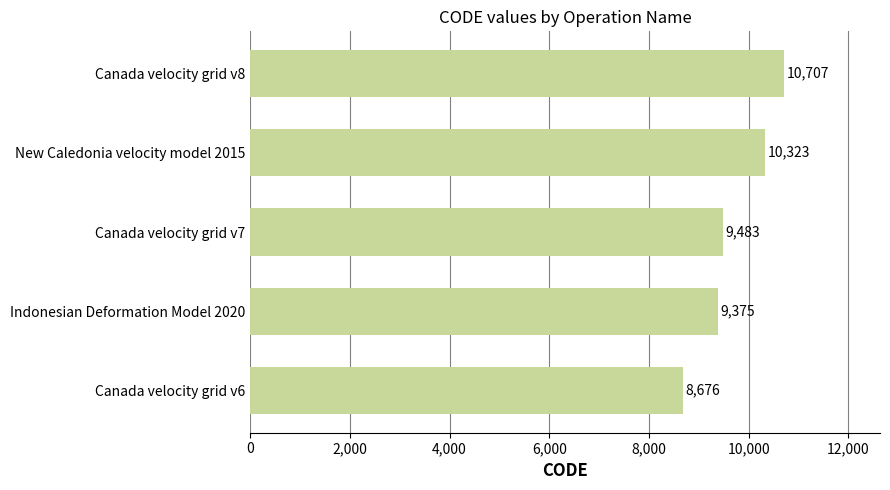

True or false: the data shows 12948 at Canada velocity grid v7.

False